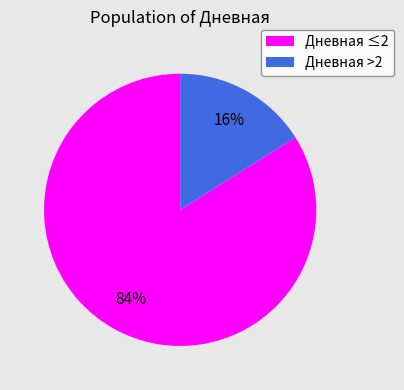

To the nearest percent, what is the difference between the largest and smallest slice percentages?

68%